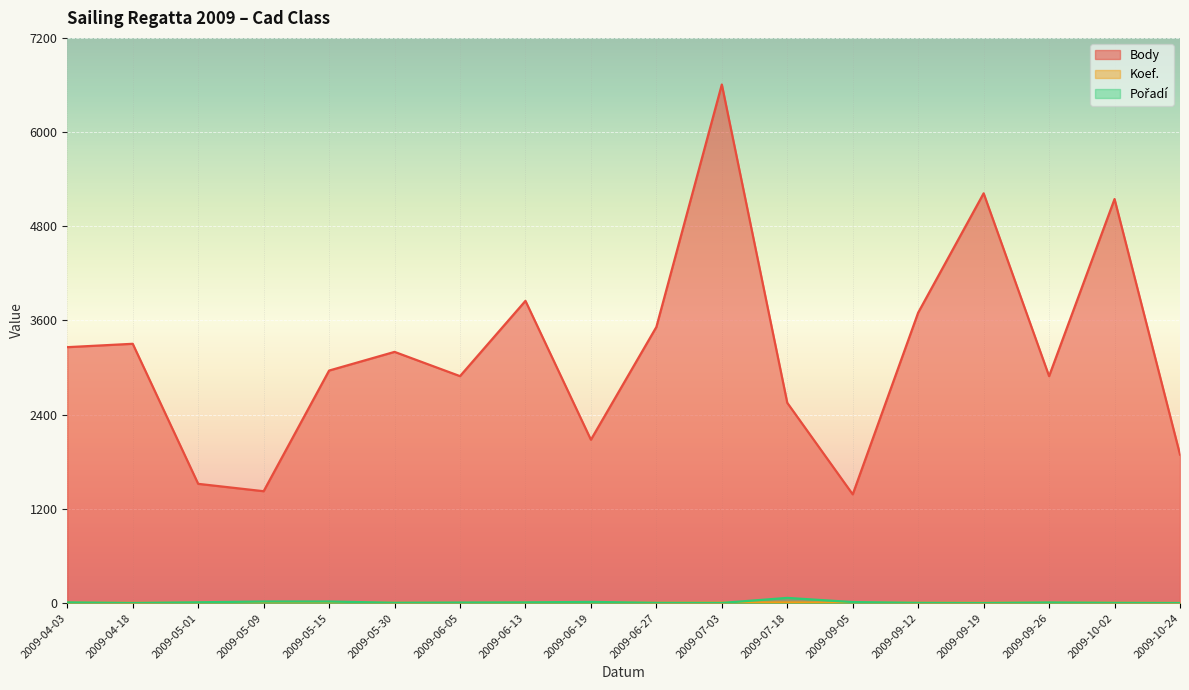

Reading right to left, list all the values displayed in this chart.

Body: 1892	5147	2891	5220	3700	1385	2551	6606	3517	2081	3850	2891	3200	2962	1425	1519	3303	3260
Koef.: 2	4	5	4	4	4	8	6	4	5	5	3	4	5	4	4	3	5
Pořadí: 1	3	8	1	3	13	66	2	3	15	9	7	4	20	20	10	1	9